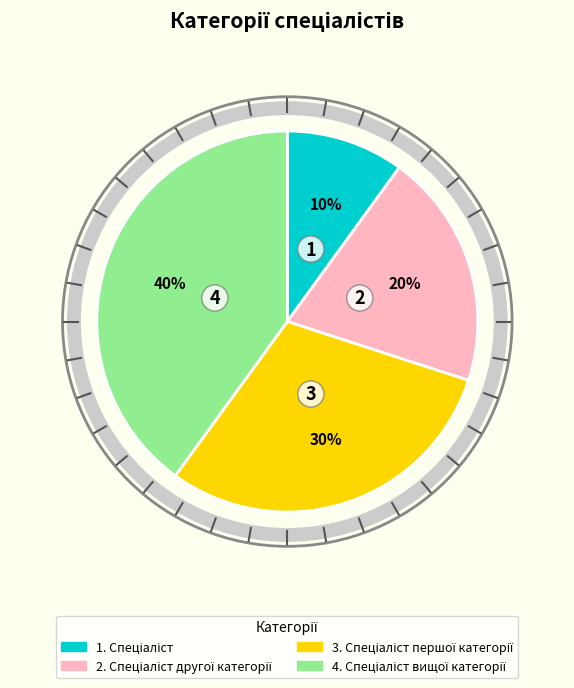

Does any single category account for the majority?

No